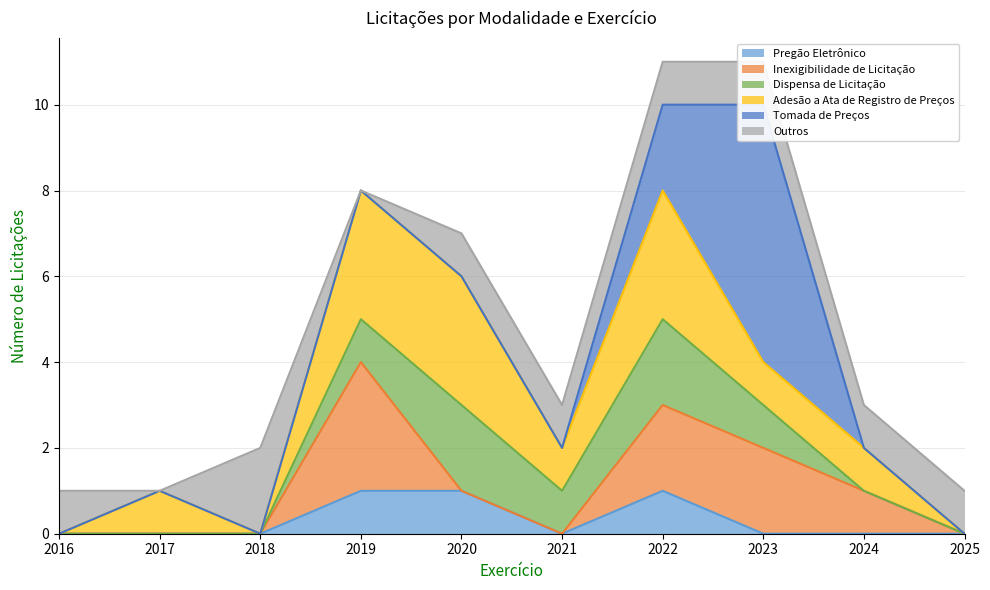

At how many categories does at least one series exceed 3?

1